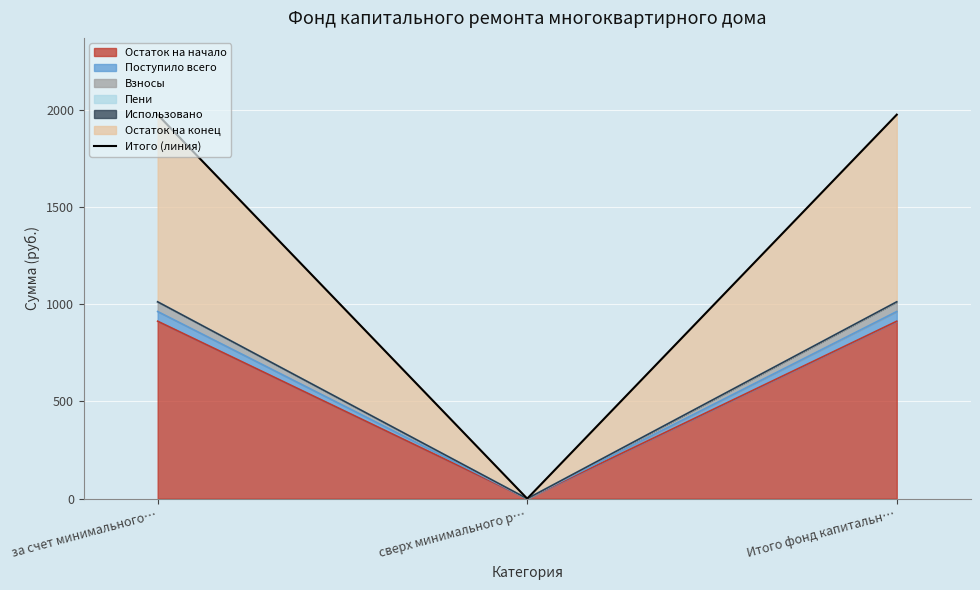

List the labels in order of value, smallest first.

сверх минимального р…, за счет минимального…, Итого фонд капитальн…